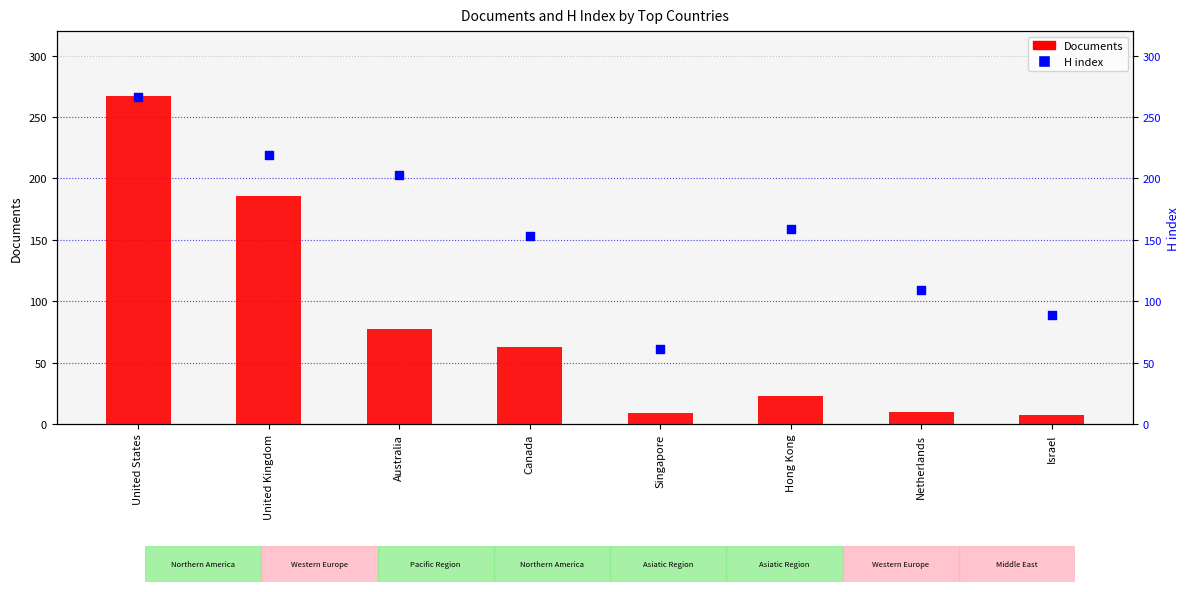

Is the value of Documents at Hong Kong greater than the value of H index at Hong Kong?

No